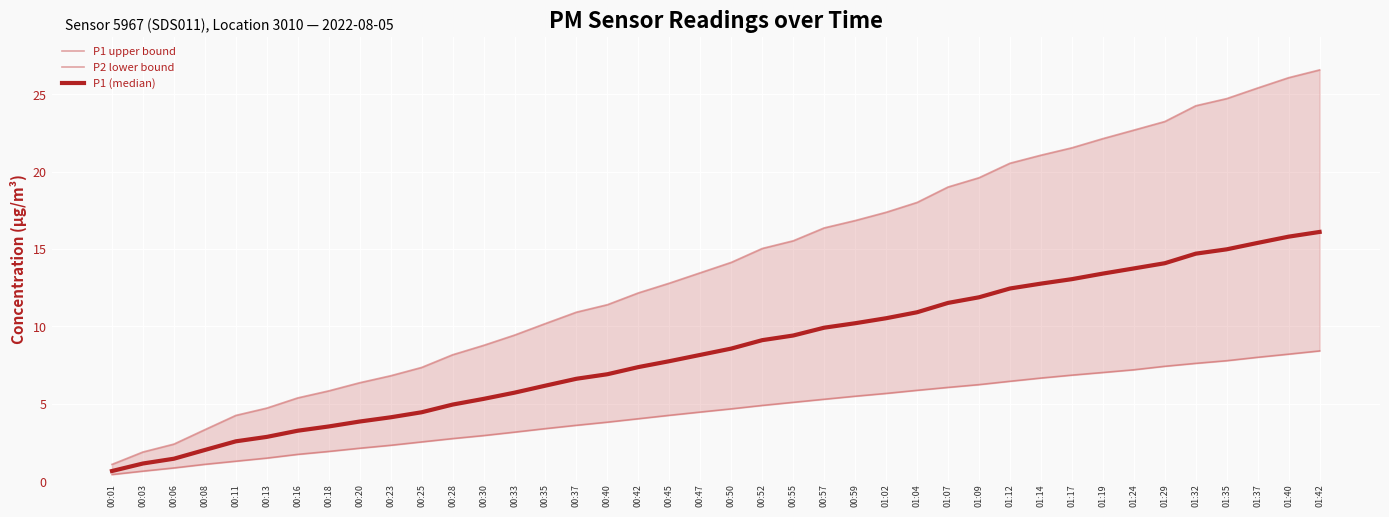

Reading left to right, transcribe all the data shown in this chart.

P1 upper bound: 00:01=1.1	00:03=1.9	00:06=2.4	00:08=3.3	00:11=4.3	00:13=4.7	00:16=5.4	00:18=5.8	00:20=6.4	00:23=6.8	00:25=7.3	00:28=8.2	00:30=8.8	00:33=9.4	00:35=10.2	00:37=10.9	00:40=11.4	00:42=12.2	00:45=12.8	00:47=13.5	00:50=14.1	00:52=15.0	00:55=15.5	00:57=16.4	00:59=16.8	01:02=17.4	01:04=18.0	01:07=19.0	01:09=19.6	01:12=20.5	01:14=21.1	01:17=21.5	01:19=22.1	01:24=22.7	01:29=23.2	01:32=24.2	01:35=24.7	01:37=25.4	01:40=26.1	01:42=26.6
P2 lower bound: 00:01=0.4	00:03=0.7	00:06=0.9	00:08=1.1	00:11=1.3	00:13=1.5	00:16=1.7	00:18=1.9	00:20=2.1	00:23=2.3	00:25=2.5	00:28=2.8	00:30=2.9	00:33=3.2	00:35=3.4	00:37=3.6	00:40=3.8	00:42=4.0	00:45=4.3	00:47=4.5	00:50=4.7	00:52=4.9	00:55=5.1	00:57=5.3	00:59=5.5	01:02=5.7	01:04=5.9	01:07=6.1	01:09=6.2	01:12=6.5	01:14=6.7	01:17=6.9	01:19=7.0	01:24=7.2	01:29=7.4	01:32=7.6	01:35=7.8	01:37=8.0	01:40=8.2	01:42=8.4
P1 (median): 00:01=0.7	00:03=1.1	00:06=1.5	00:08=2.0	00:11=2.6	00:13=2.9	00:16=3.3	00:18=3.5	00:20=3.9	00:23=4.1	00:25=4.5	00:28=4.9	00:30=5.3	00:33=5.7	00:35=6.2	00:37=6.6	00:40=6.9	00:42=7.4	00:45=7.8	00:47=8.2	00:50=8.6	00:52=9.1	00:55=9.4	00:57=9.9	00:59=10.2	01:02=10.5	01:04=10.9	01:07=11.5	01:09=11.9	01:12=12.4	01:14=12.8	01:17=13.1	01:19=13.4	01:24=13.7	01:29=14.1	01:32=14.7	01:35=15.0	01:37=15.4	01:40=15.8	01:42=16.1